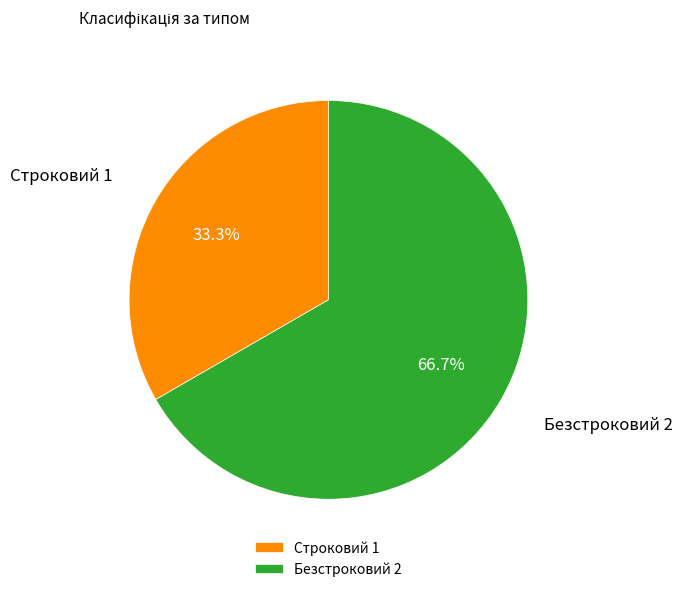

Do Строковий and Безстроковий together represent more than half of the pie?

Yes